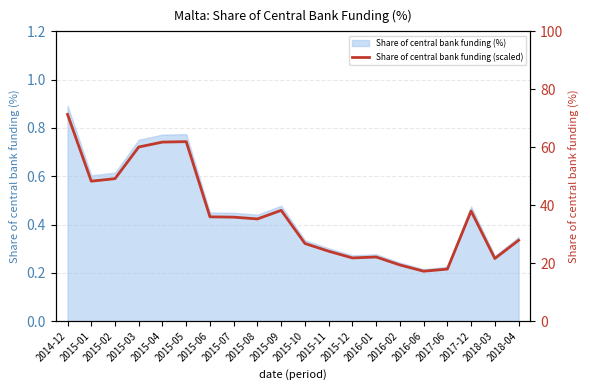

What is the minimum value shown in the chart?

17.2